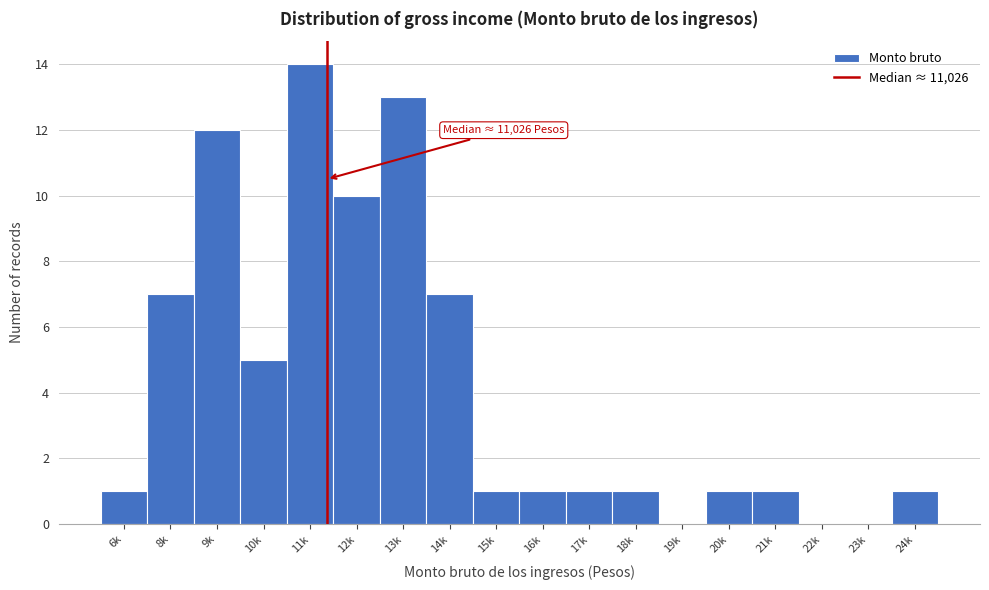

Reading left to right, list all the values displayed in this chart.

6k=1	8k=7	9k=12	10k=5	11k=14	12k=10	13k=13	14k=7	15k=1	16k=1	17k=1	18k=1	19k=0	20k=1	21k=1	22k=0	23k=0	24k=1